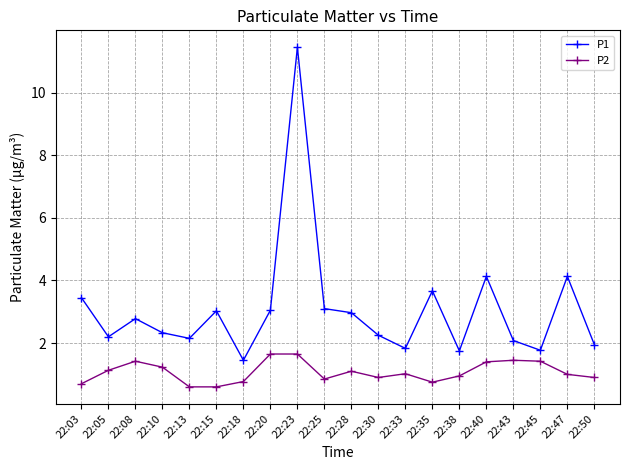

Count the number of data series in this chart.

2